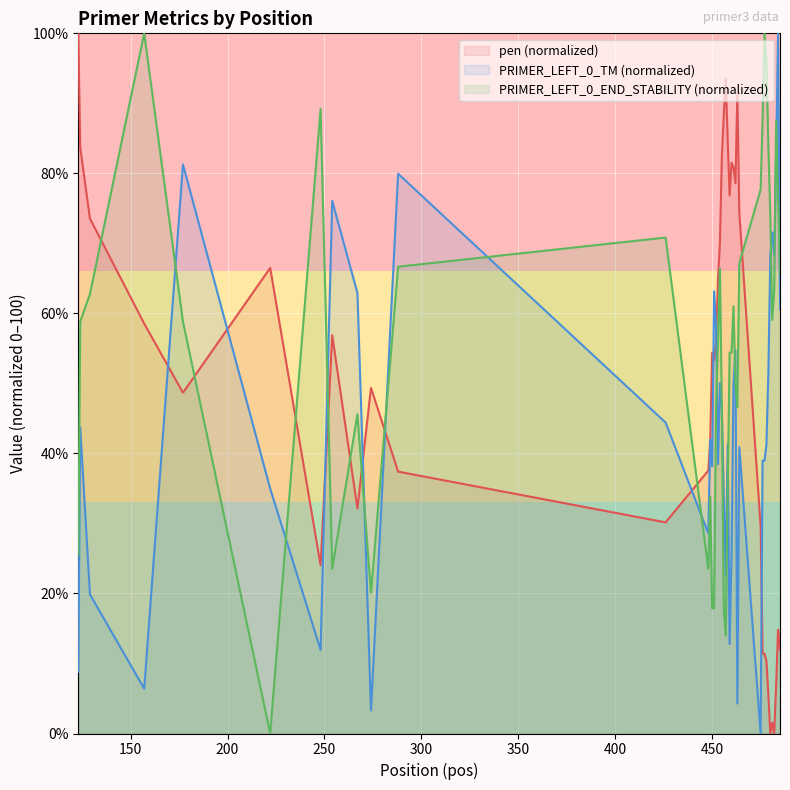

How many times do PRIMER_LEFT_0_TM and PRIMER_LEFT_0_END_STABILITY cross each other?

16